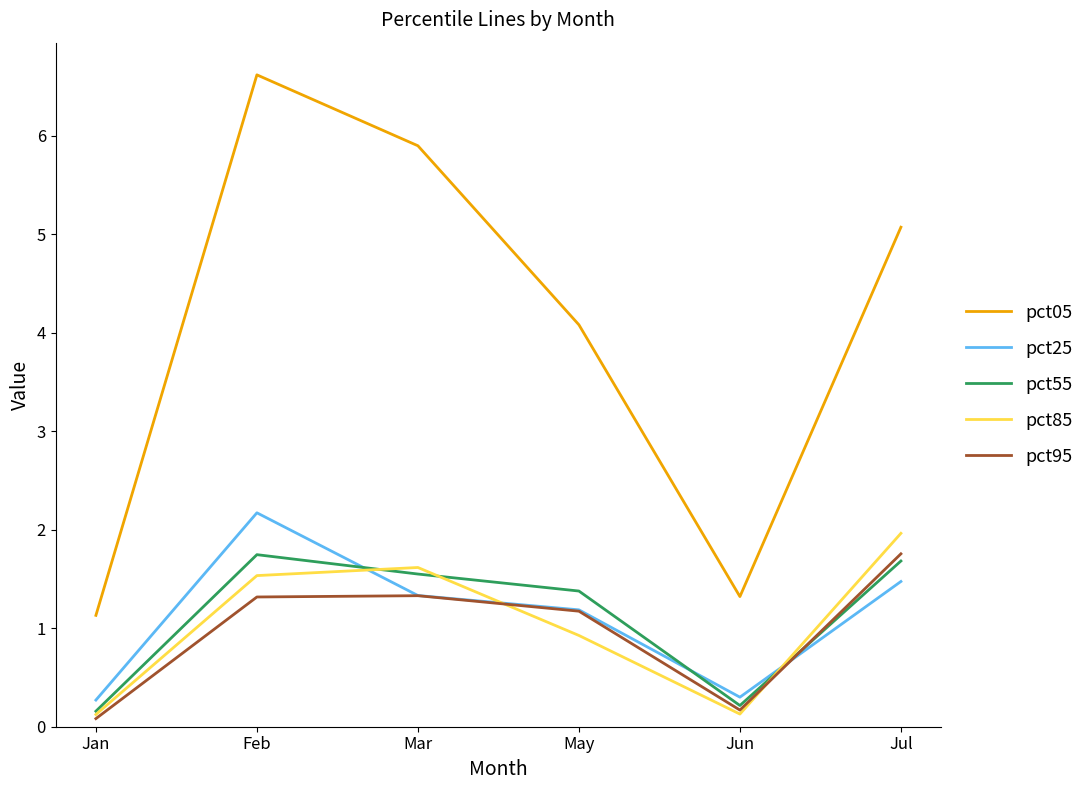

Is it true that pct25 equals 0.3 at Jan?

True